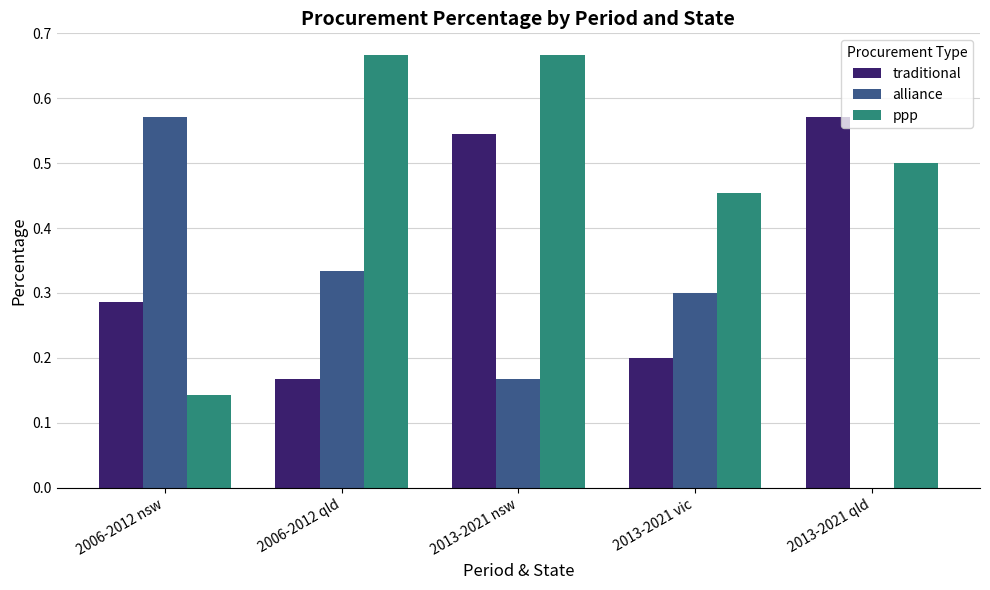

How many traditional values are between 0 and 1?

5